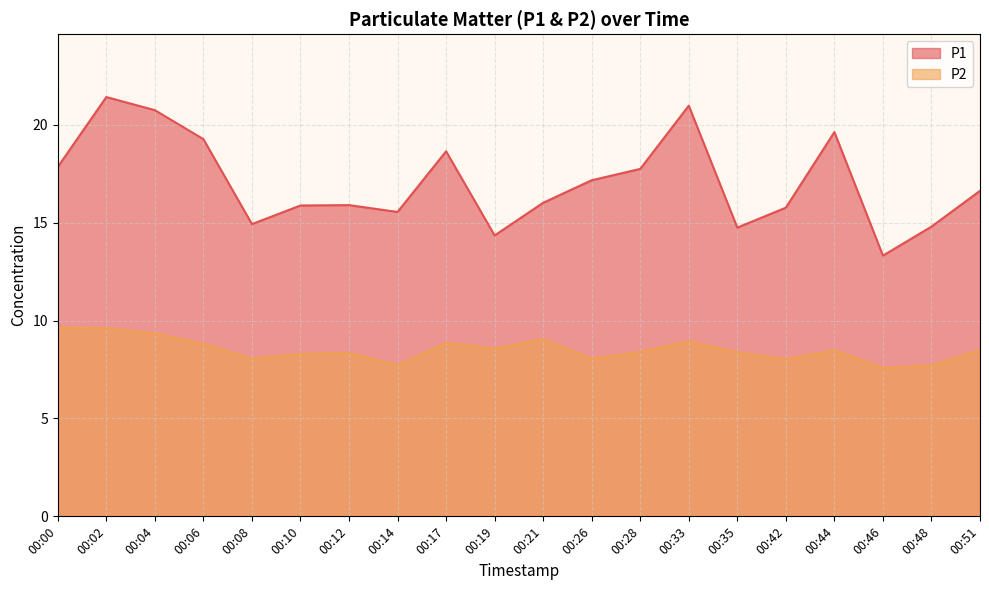

Rank the series by their maximum value, from highest to lowest.

P1, P2